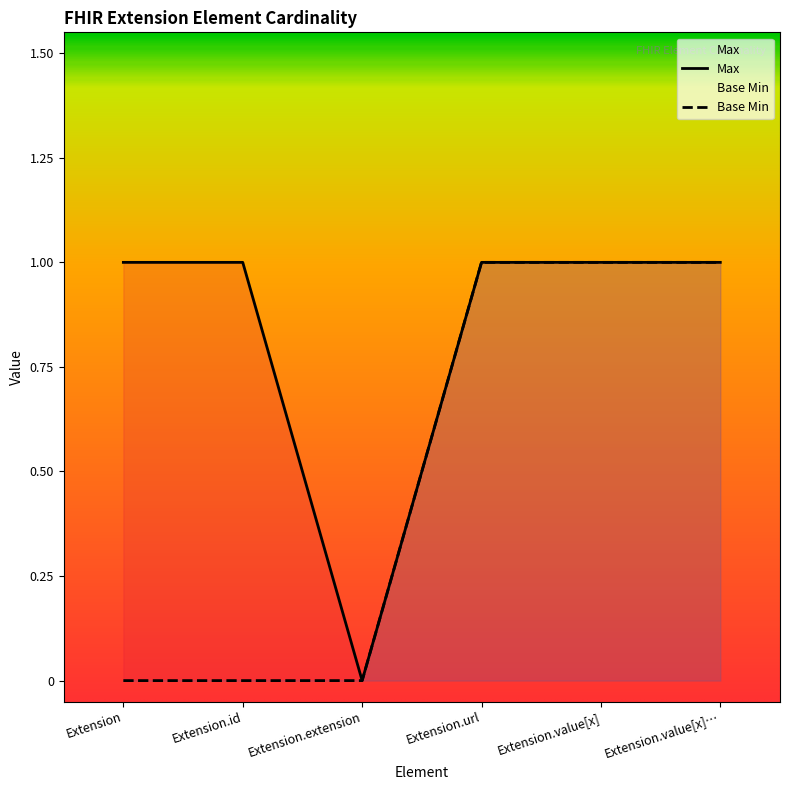

What is the total value across all series at Extension?

1